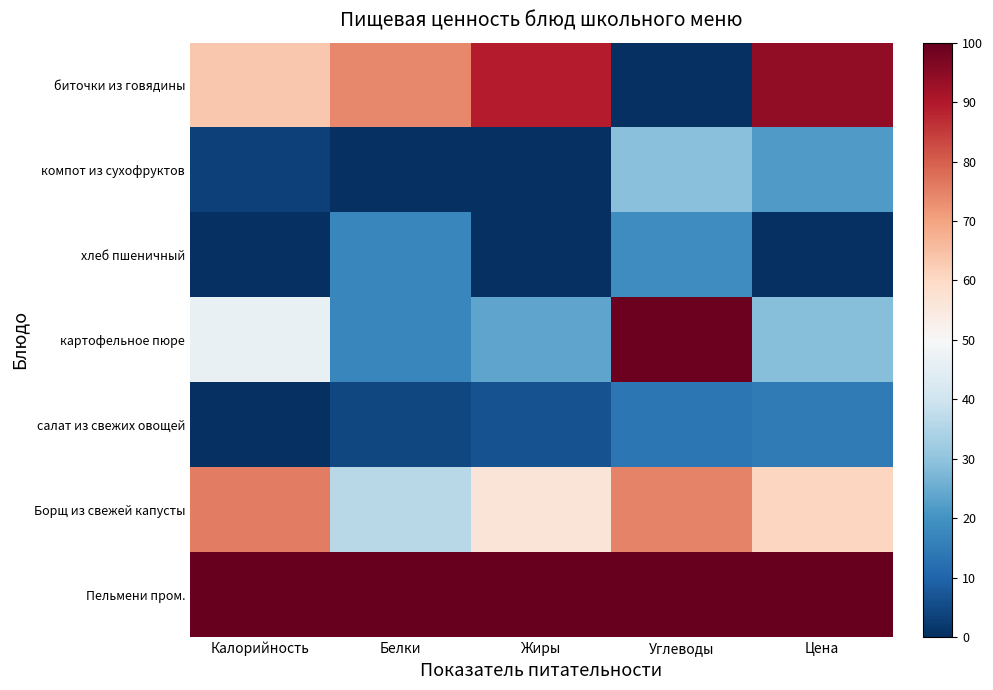

Which series changed the most between Калорийность and Жиры?

биточки из говядины